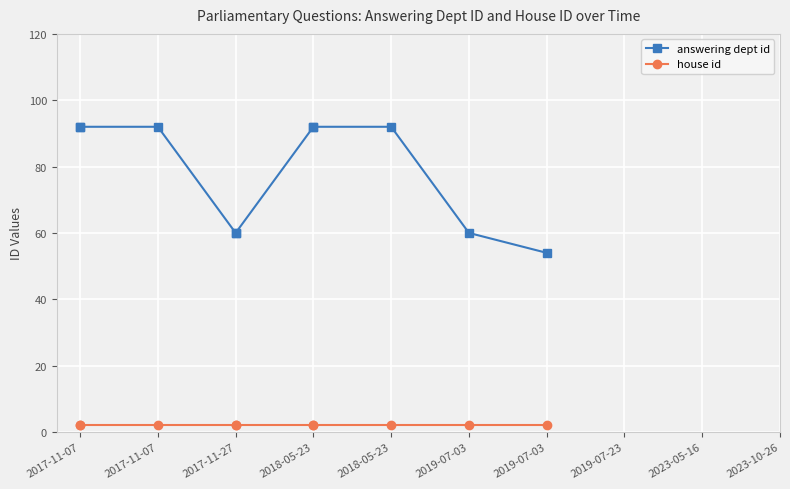

True or false: answering dept id and house id intersect in this chart.

False